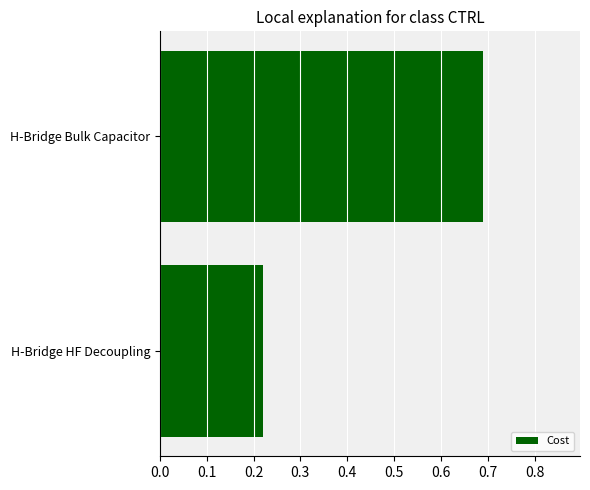

At which label is the value closest to 0?

H-Bridge HF Decoupling